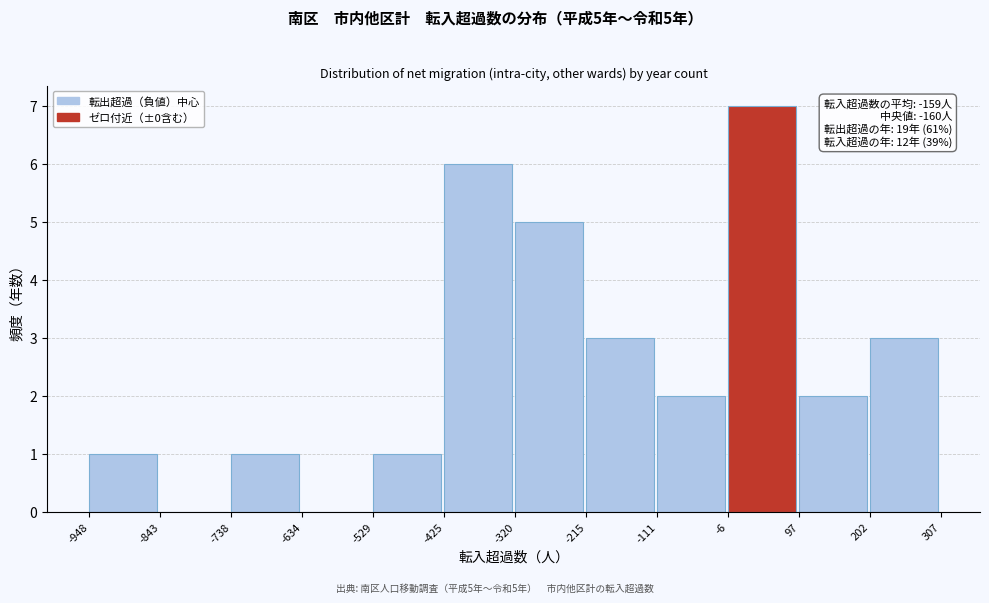

Which range on the x-axis has the tallest bar?

-6 to 97